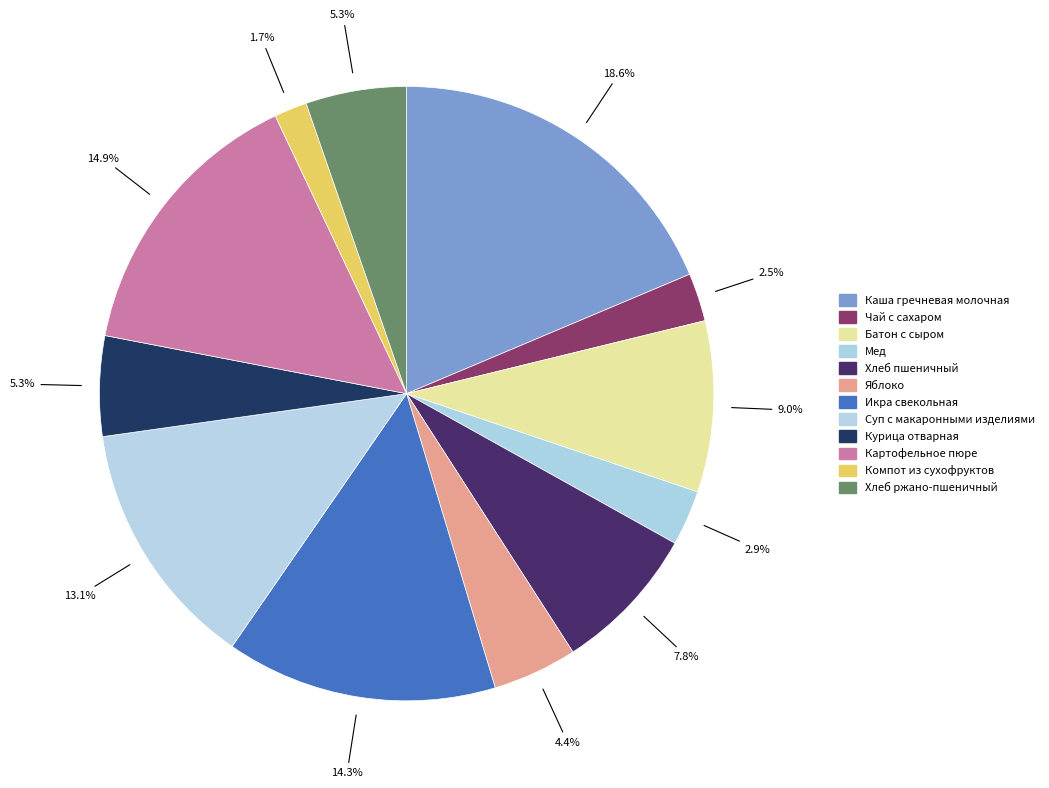

Approximately how many times larger is the value at Картофельное пюре compared to Яблоко?

3.4